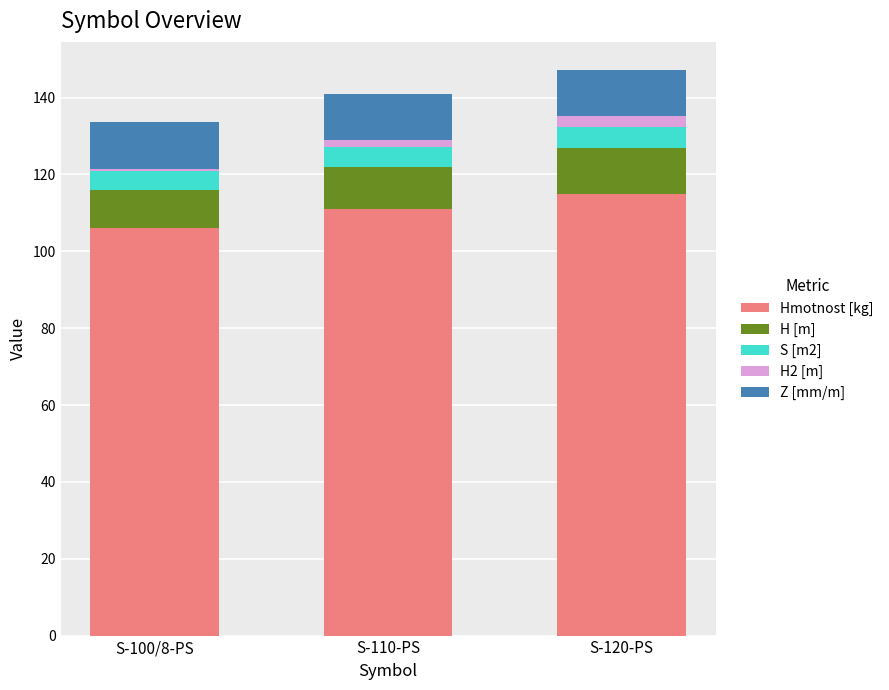

The value of Hmotnost [kg] at S-120-PS is 44.3. True or false?

False